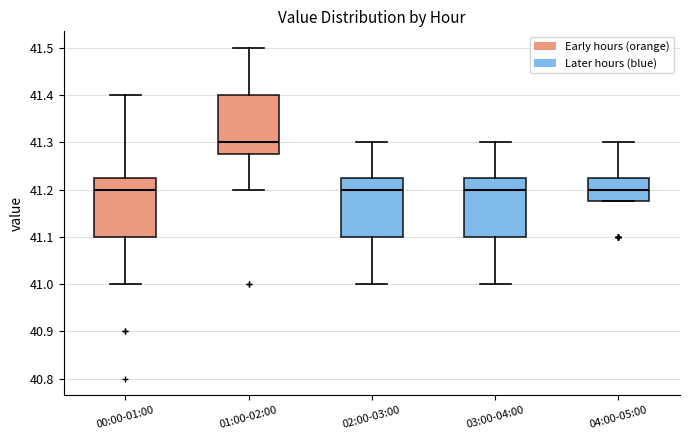

Reading left to right, read every box against the y-axis: the position of its median line, the range the box covers, and the ends of its whiskers. The values are not printed on the chart, so give them approximately, as read against the axis.

00:00-01:00: median 41.20, box 41.10 to 41.23, whiskers 41.00 to 41.40
01:00-02:00: median 41.30, box 41.28 to 41.40, whiskers 41.20 to 41.50
02:00-03:00: median 41.20, box 41.10 to 41.23, whiskers 41.00 to 41.30
03:00-04:00: median 41.20, box 41.10 to 41.23, whiskers 41.00 to 41.30
04:00-05:00: median 41.20, box 41.18 to 41.23, whiskers 41.18 to 41.30